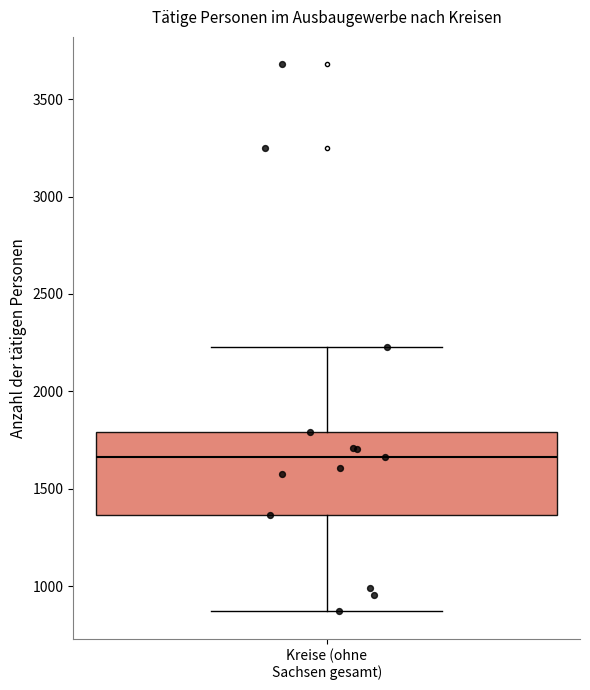

Where does the upper whisker of the box for Kreise (ohne Sachsen gesamt) end on the y-axis? The values are not printed on the chart, so give them approximately, as read against the axis.

2250